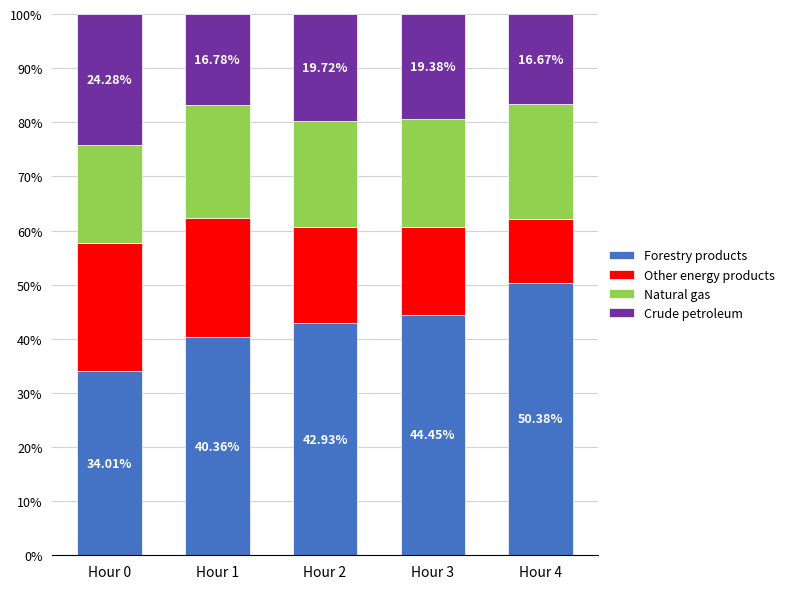

What is the average value of the Crude petroleum series?

42.4